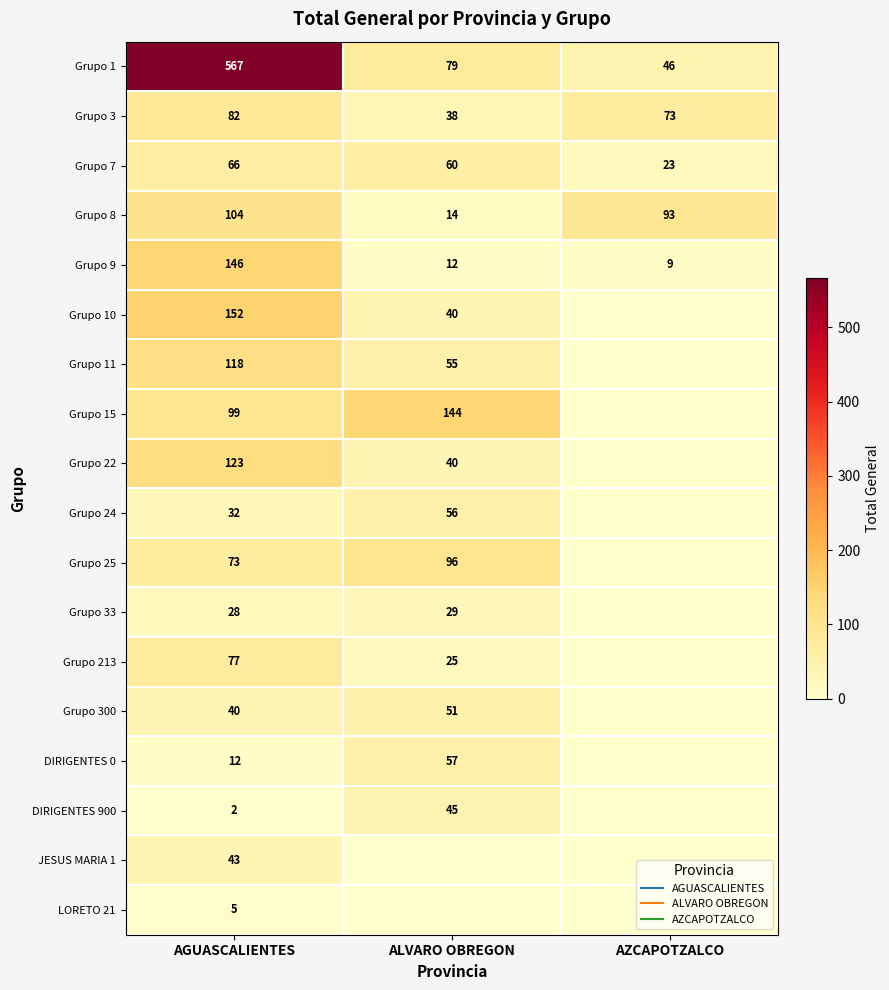

Which has a higher value, AZCAPOTZALCO or AGUASCALIENTES?

AGUASCALIENTES